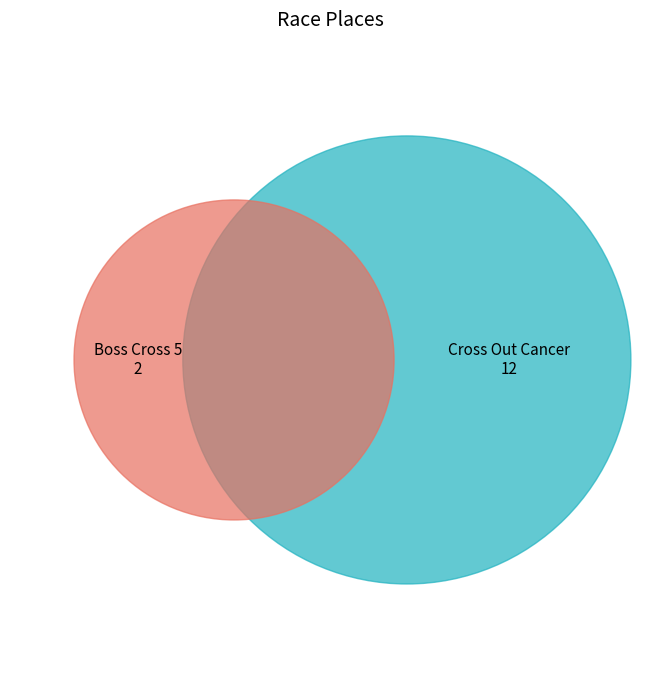

To the nearest percent, what is the difference between the largest and smallest slice percentages?

71%